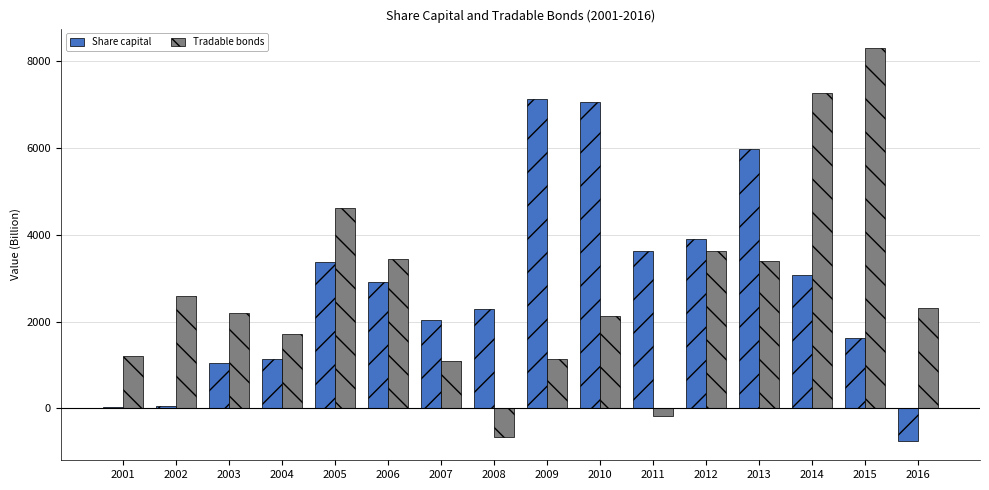

What is the value of the Share capital bar at the 8th from the left?

2289.9